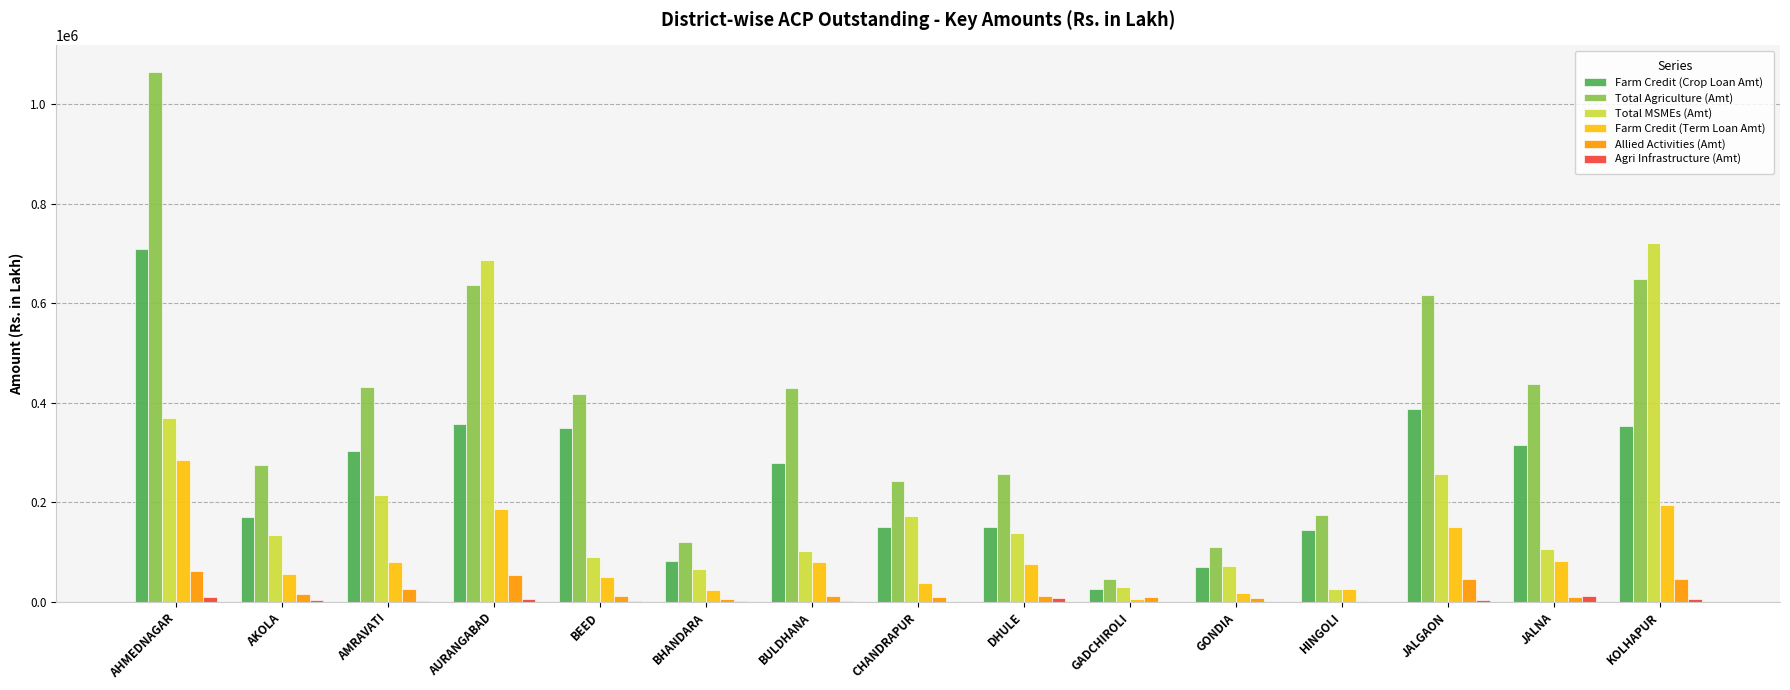

What is the maximum value for Allied Activities (Amt)?

62232.5